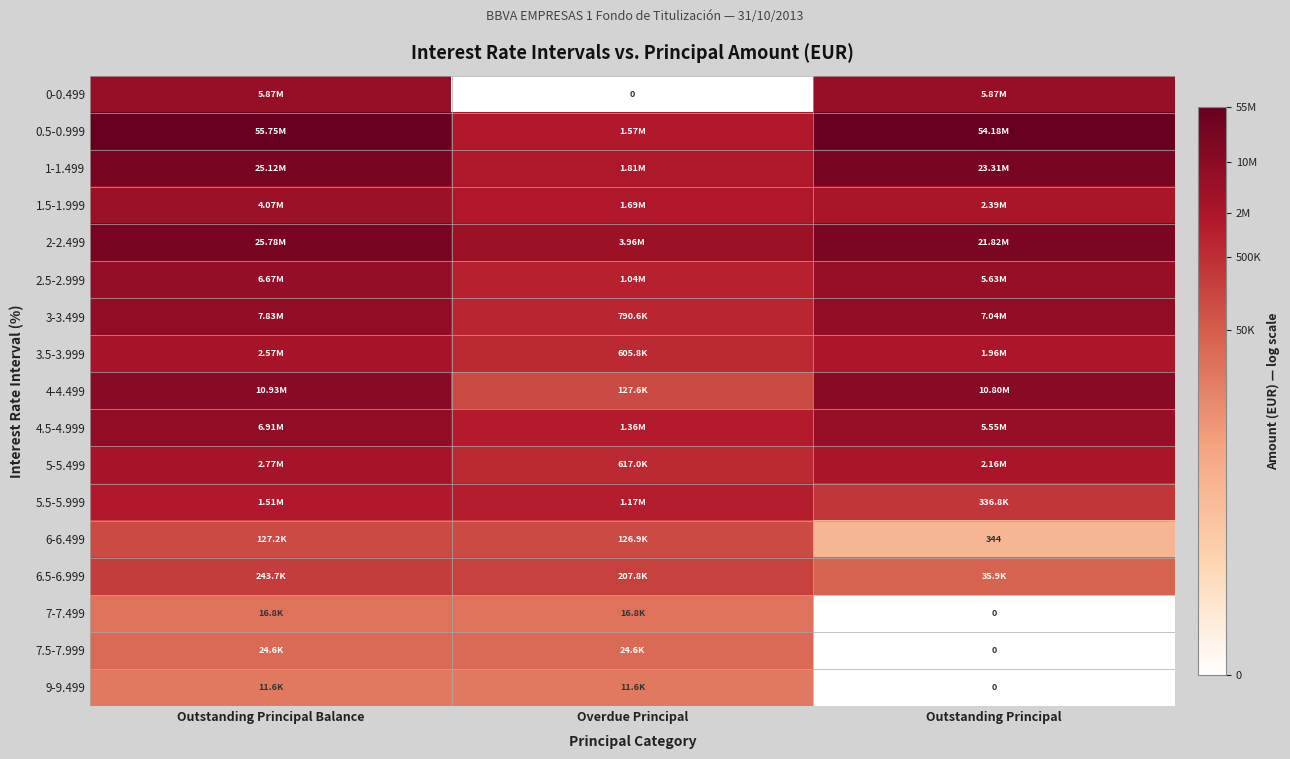

List the labels in order of 7-7.499 value, largest first.

Outstanding Principal Balance, Overdue Principal, Outstanding Principal